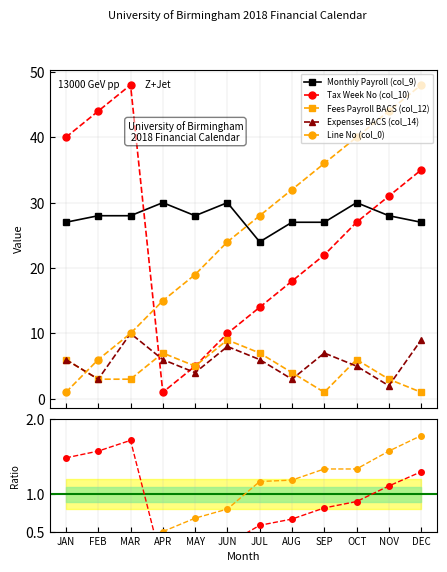

At which label does Monthly Payroll (col_9) first exceed 28?

APR